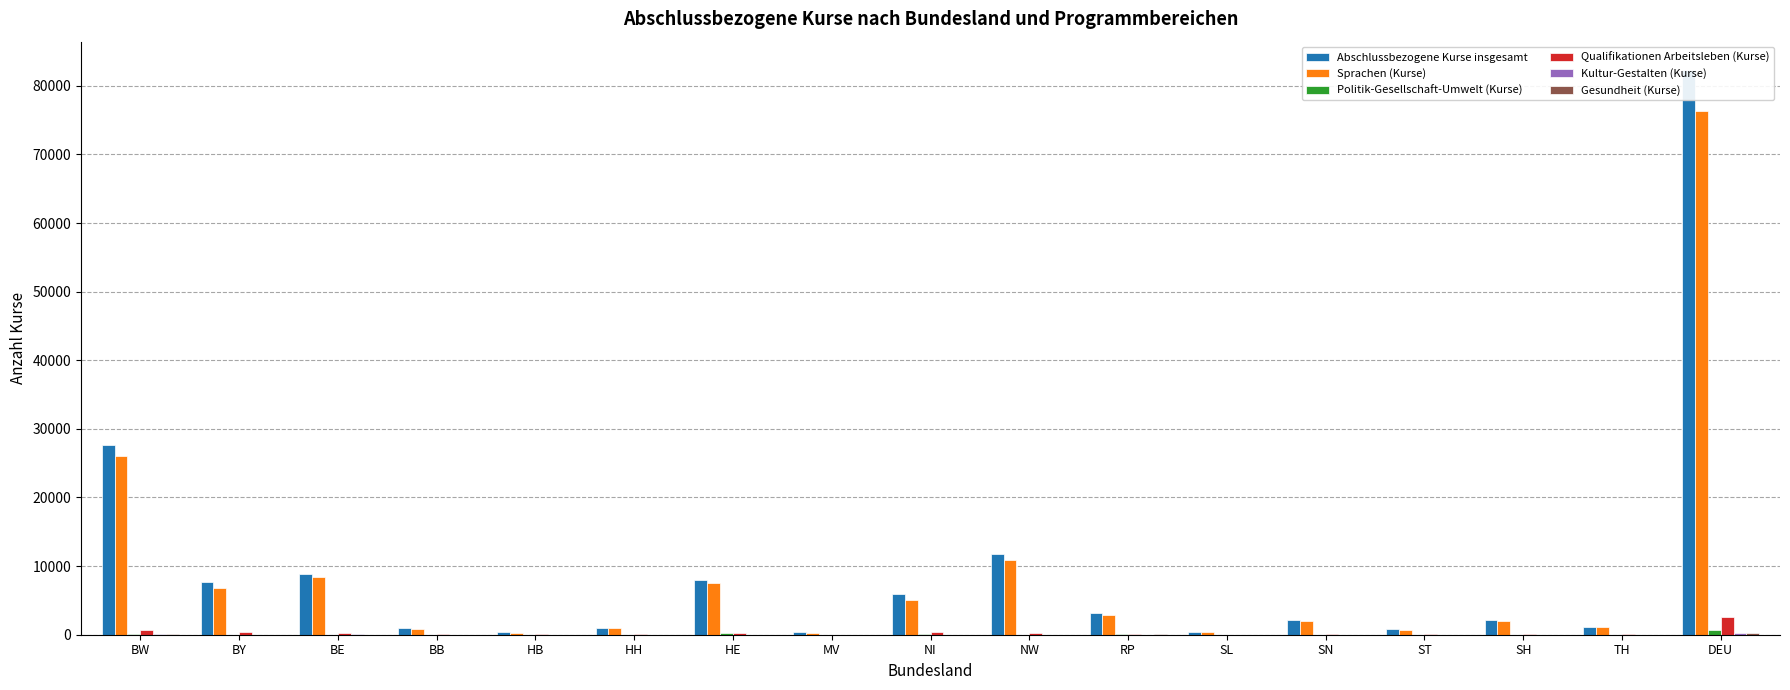

Which series changed the most between BW and SH?

Abschlussbezogene Kurse insgesamt